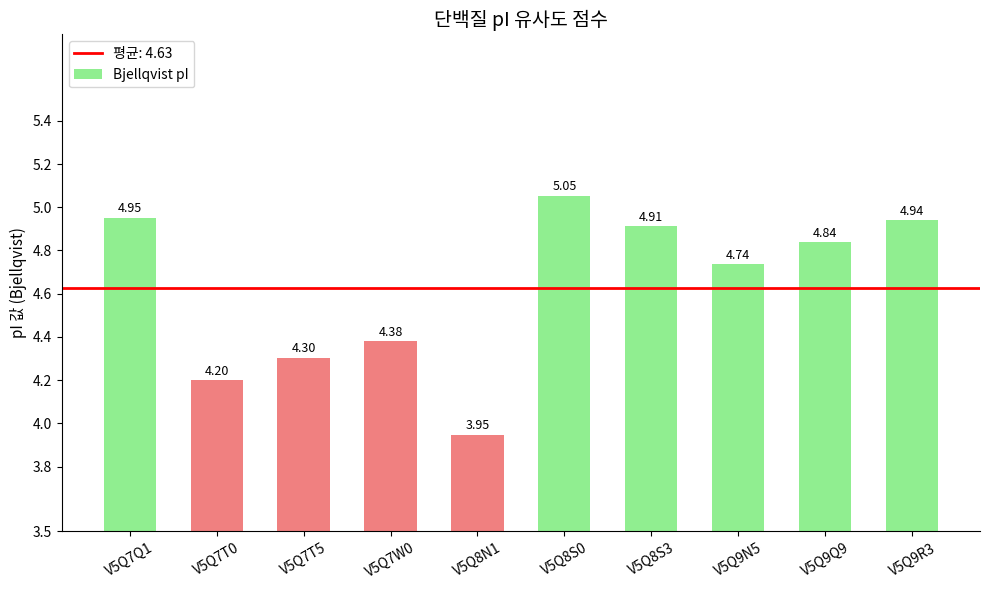

Rank the categories by value from highest to lowest.

V5Q8S0, V5Q7Q1, V5Q9R3, V5Q8S3, V5Q9Q9, V5Q9N5, V5Q7W0, V5Q7T5, V5Q7T0, V5Q8N1